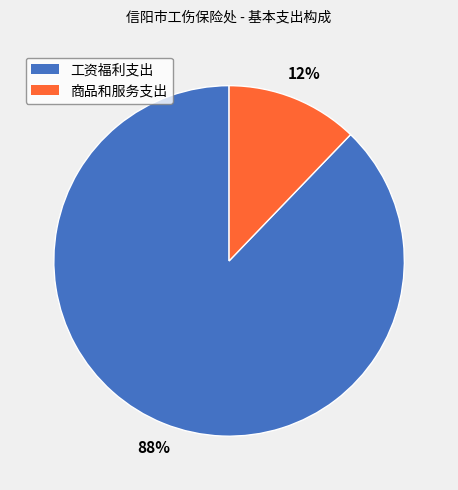

Between 商品和服务支出 and 工资福利支出, which is larger?

工资福利支出